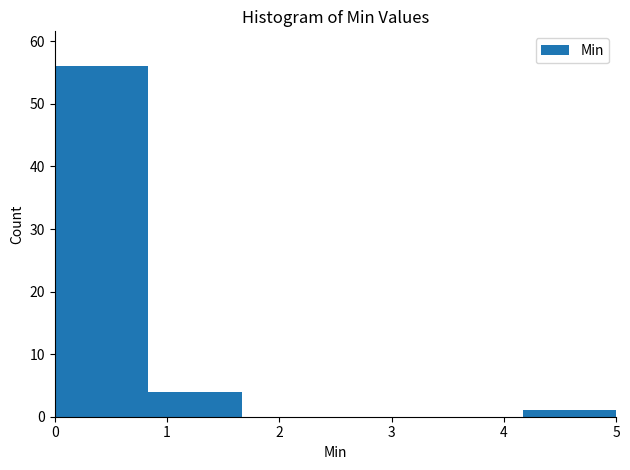

How tall is the bar that spans 4.2 to 5.0 on the x-axis? Neither the bar edges nor the heights are printed on the chart, so give them approximately, as read against the axes.

1